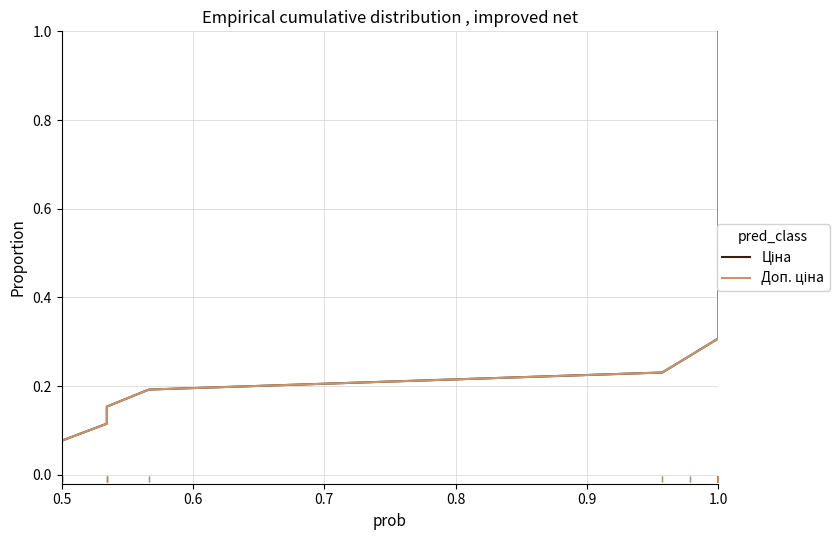

True or false: Ціна and Доп. ціна intersect in this chart.

False